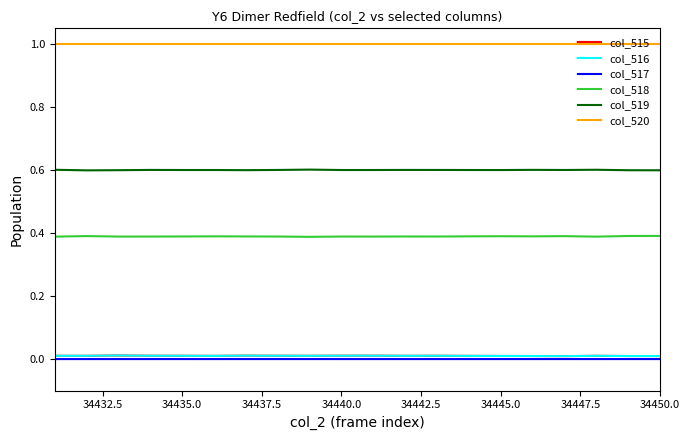

Which series has the largest total across all categories?

col_520